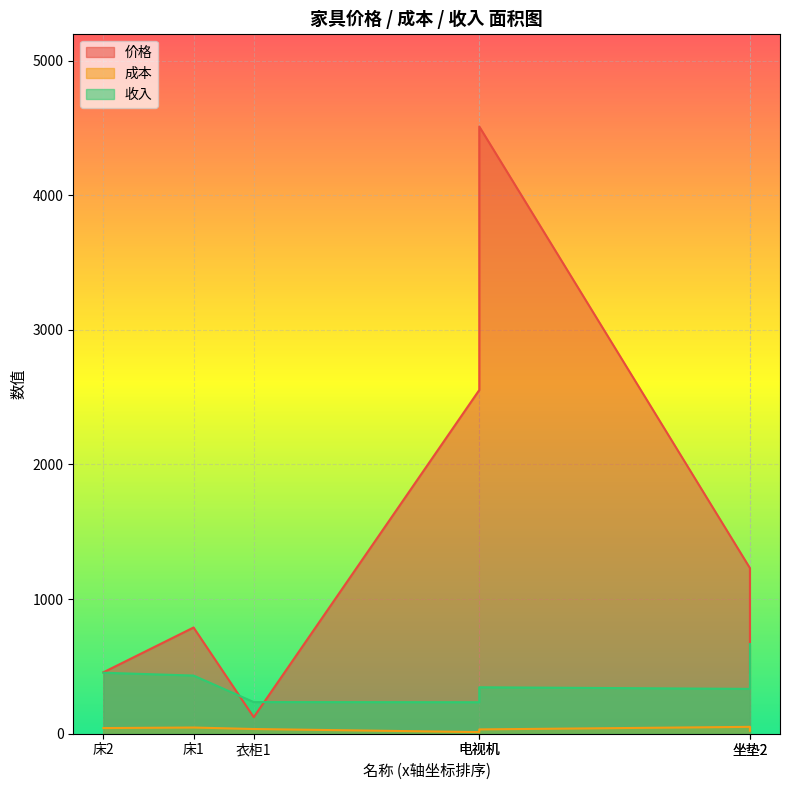

How many lines are shown in the chart?

3